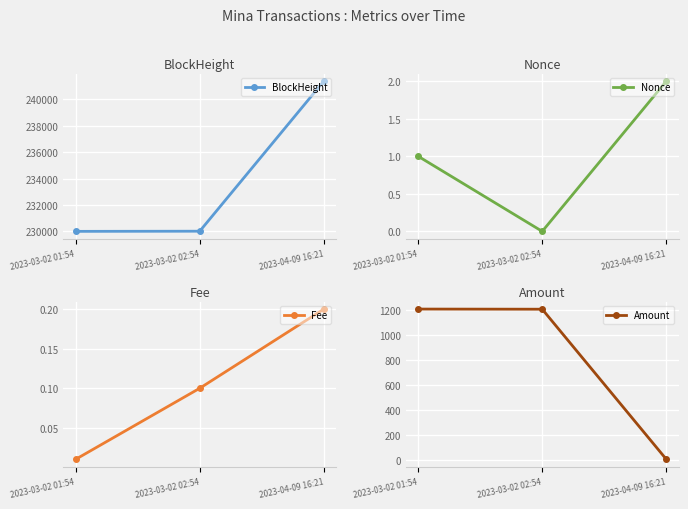

Which series has the largest total across all categories?

BlockHeight